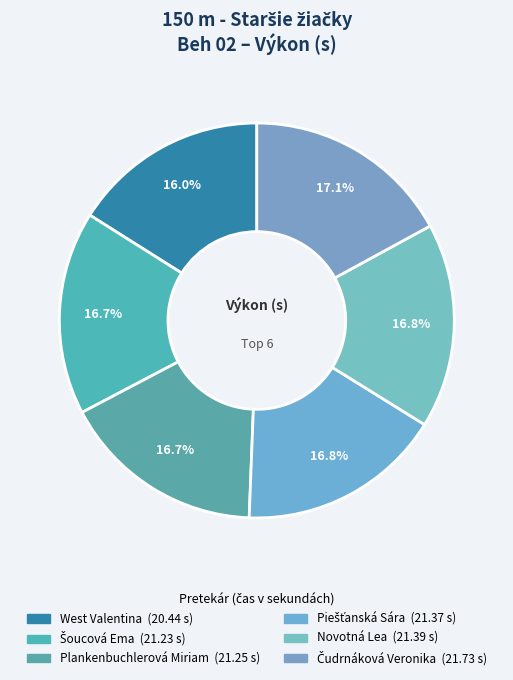

True or false: West Valentina accounts for 22% of the total.

False